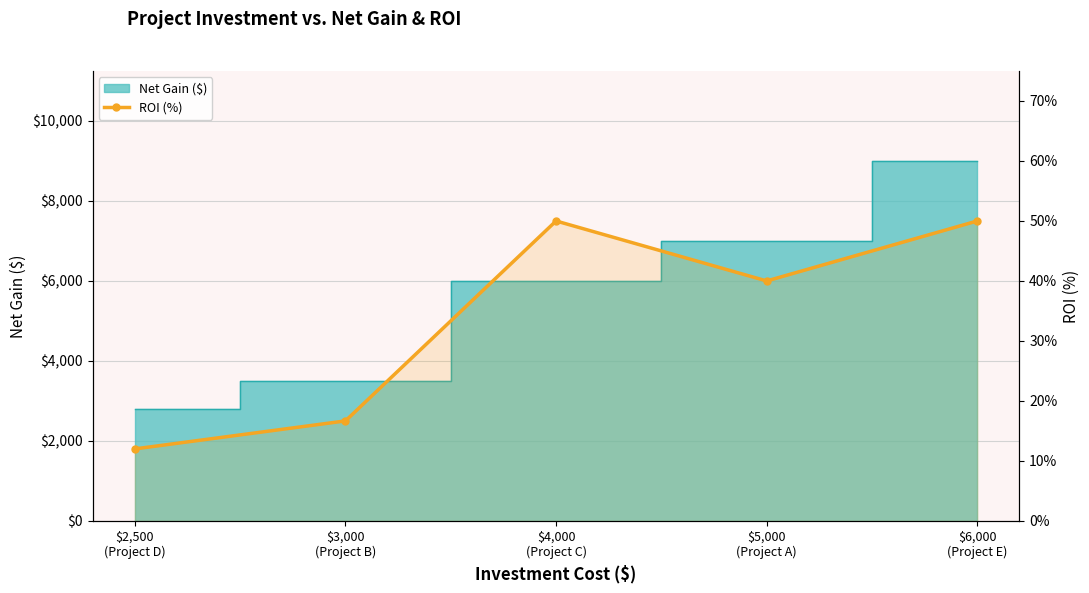

Where is the first local maximum?

$4,000
(Project C)